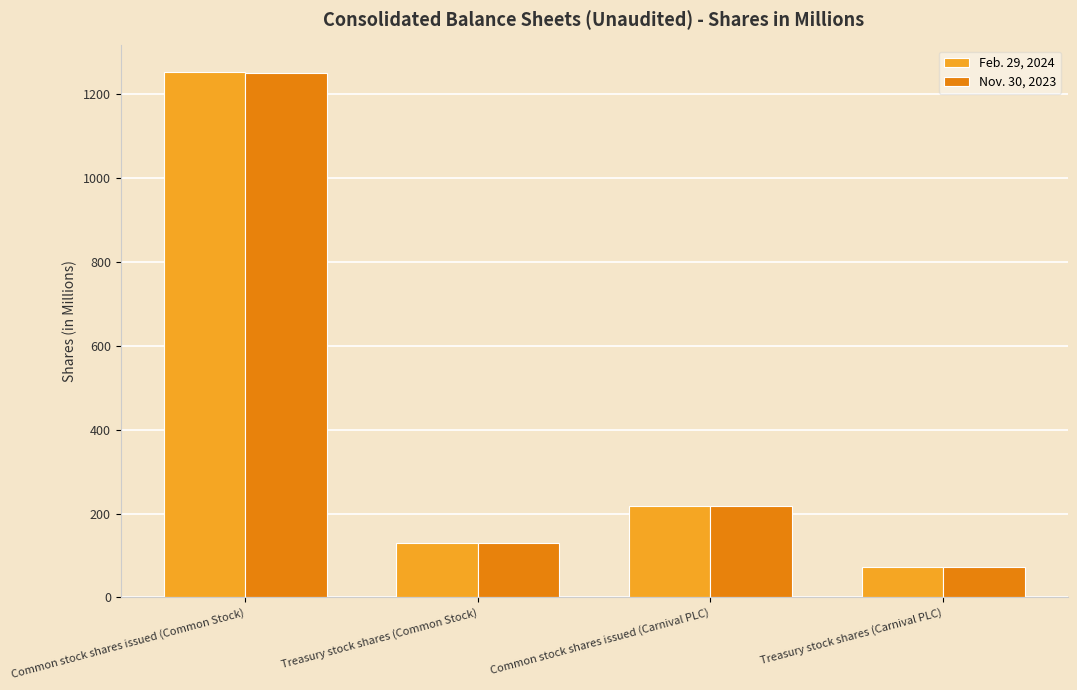

Which label corresponds to the smallest value in the chart?

Treasury stock shares (Carnival PLC)